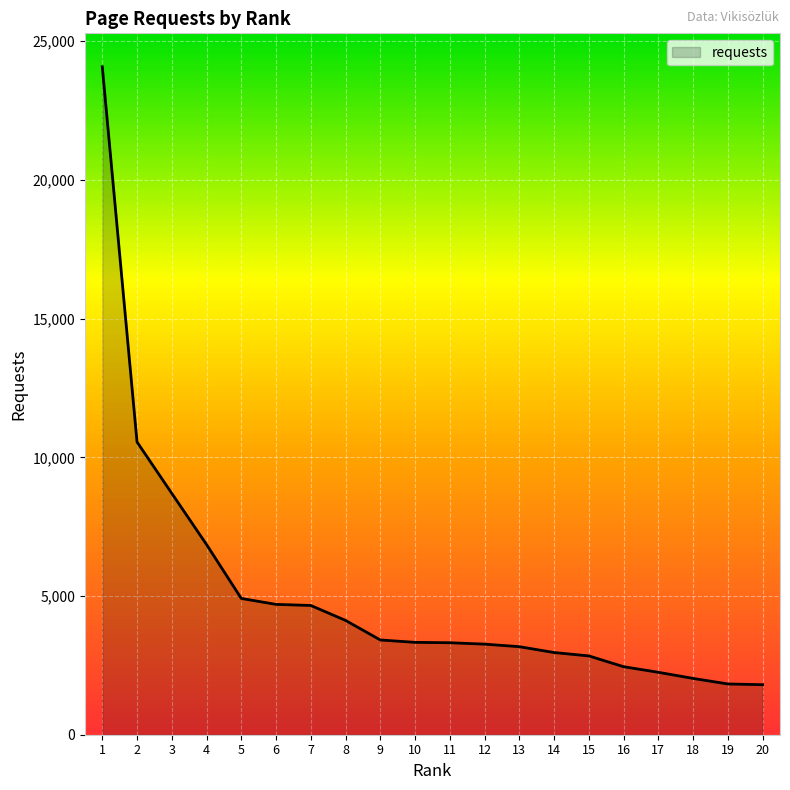

What is the change in value from 6 to 10?

-1369